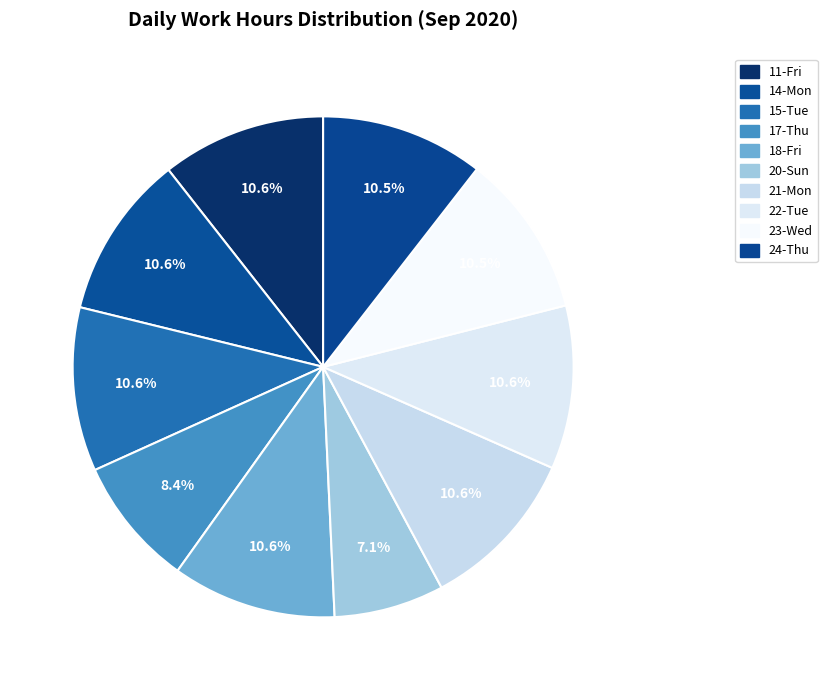

How many slices are in this pie chart?

10